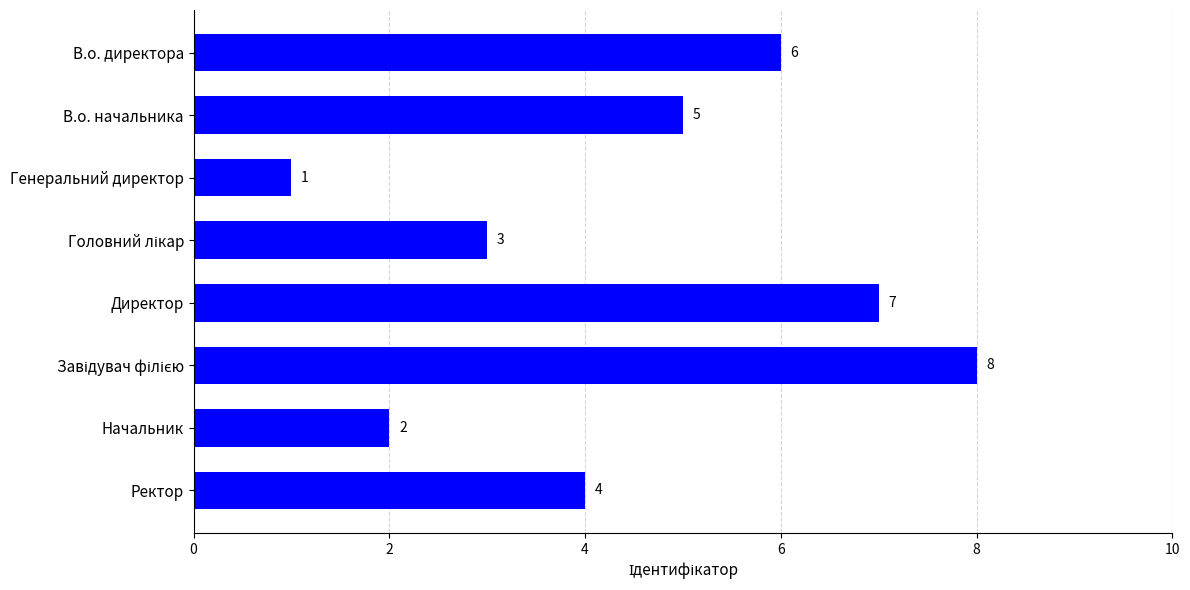

What is the difference between the values at Директор and Начальник?

5